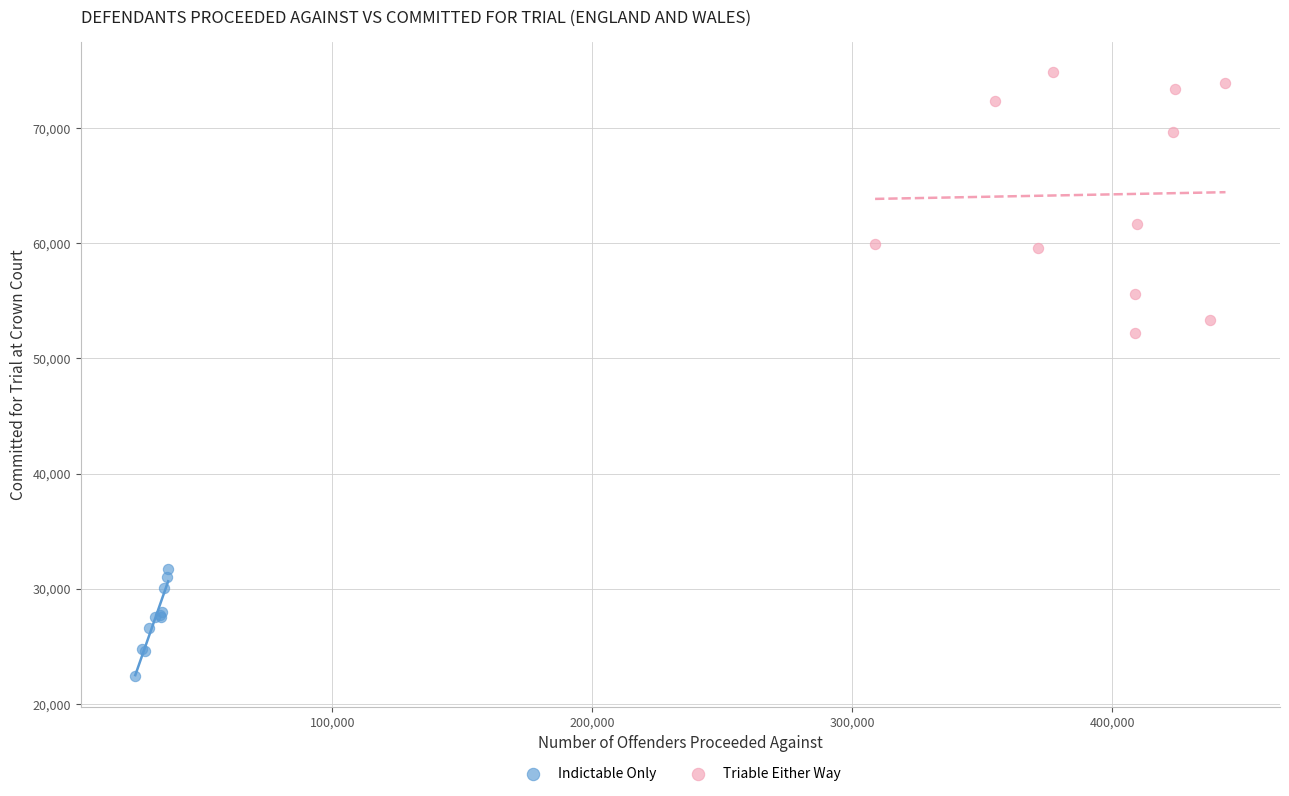

Which series contains the lowest Y value?

Indictable Only